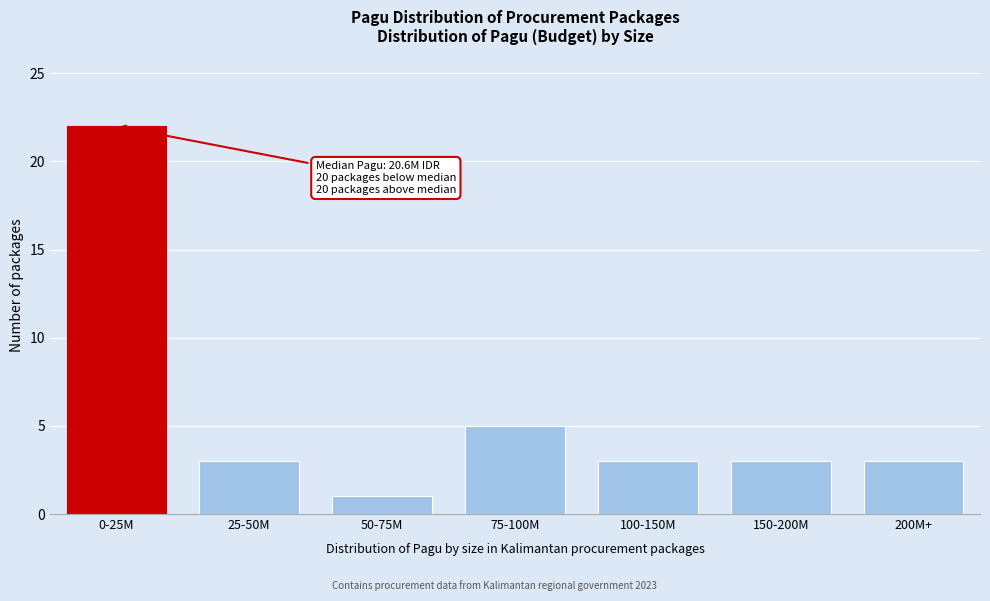

Reading left to right, transcribe all the data shown in this chart.

22	3	1	5	3	3	3